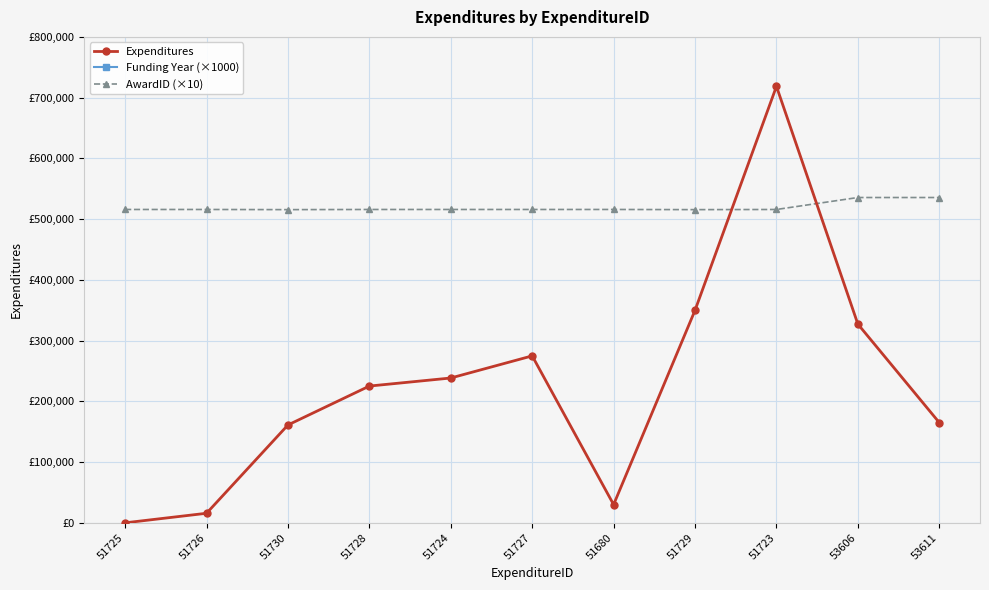

Which series ends up on top after the final intersection of Expenditures and AwardID (×10)?

AwardID (×10)